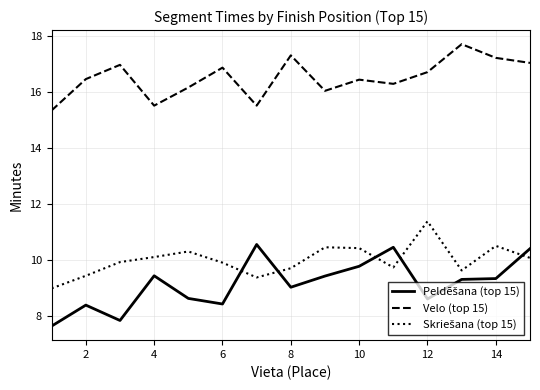

What is the average value of the Velo (top 15) series?

16.5